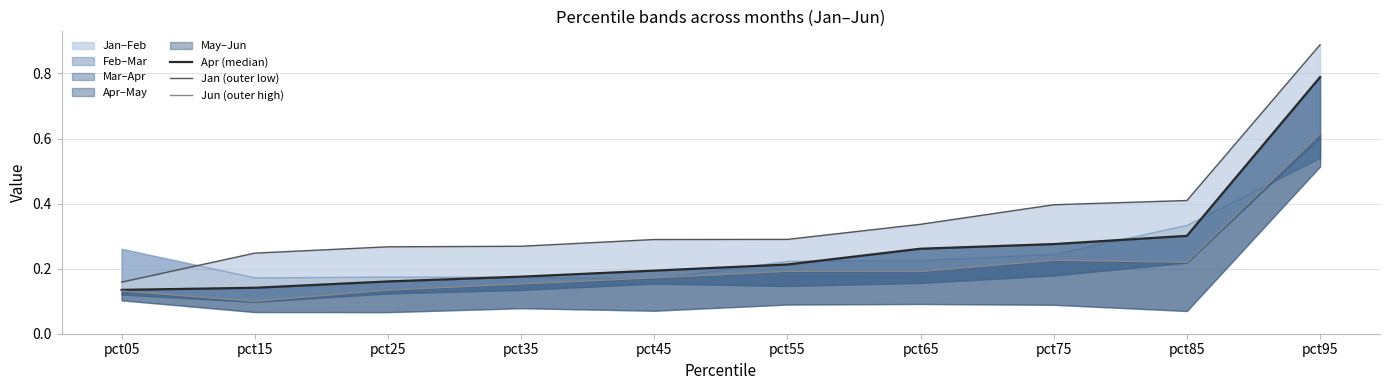

At pct65, list the series in order from largest to smallest.

Jan (outer low), Apr (median), Jun (outer high)